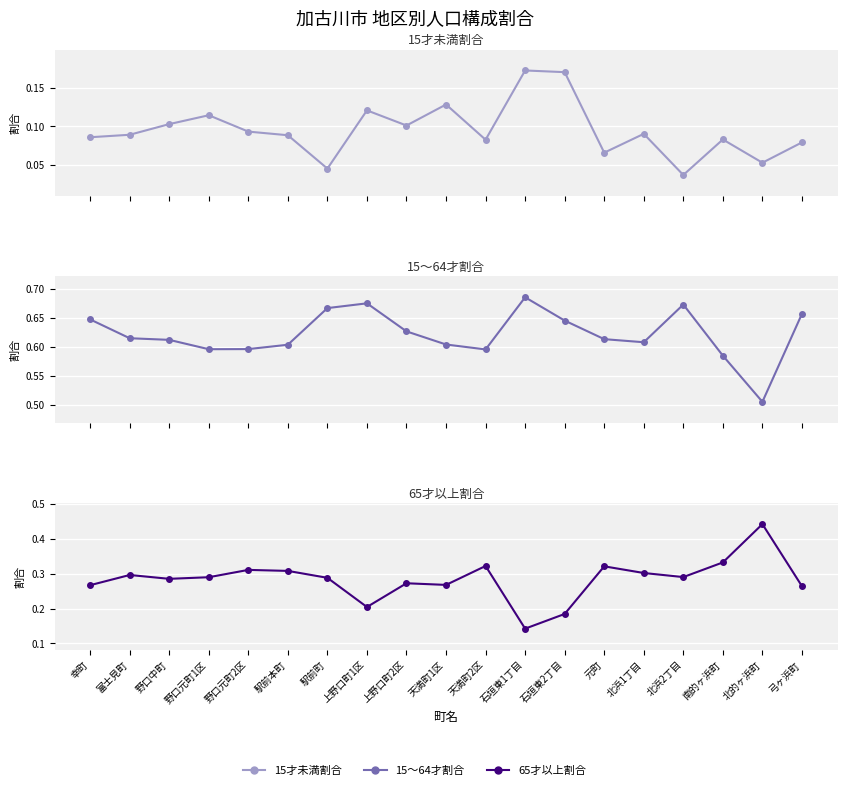

What are all the series names shown in the legend?

15才未満割合, 15～64才割合, 65才以上割合